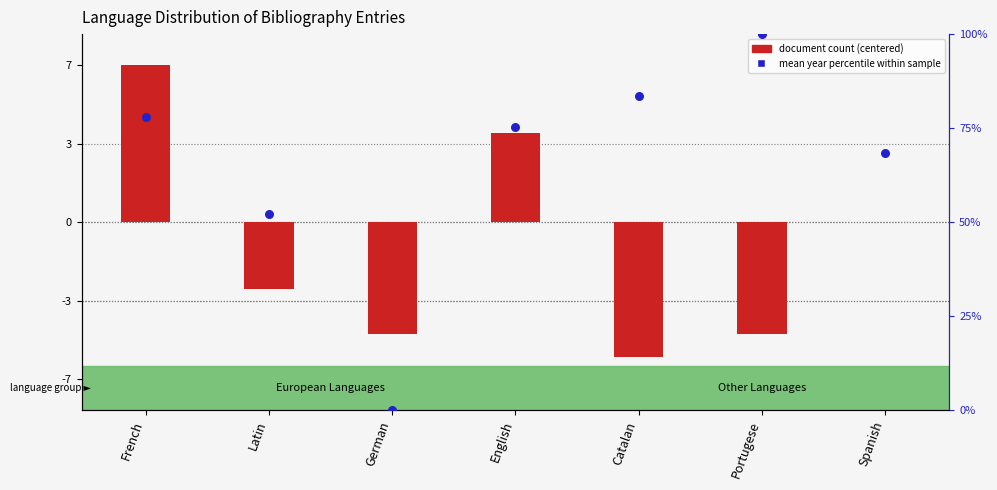

Which series has the widest spread of Y values?

mean year percentile within sample